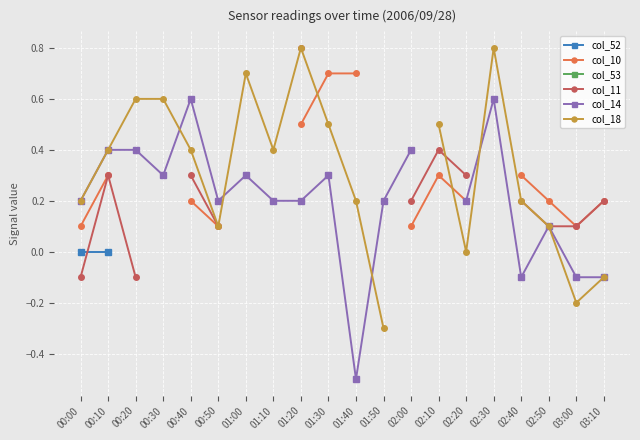

At which label is col_14 closest to 0?

02:40